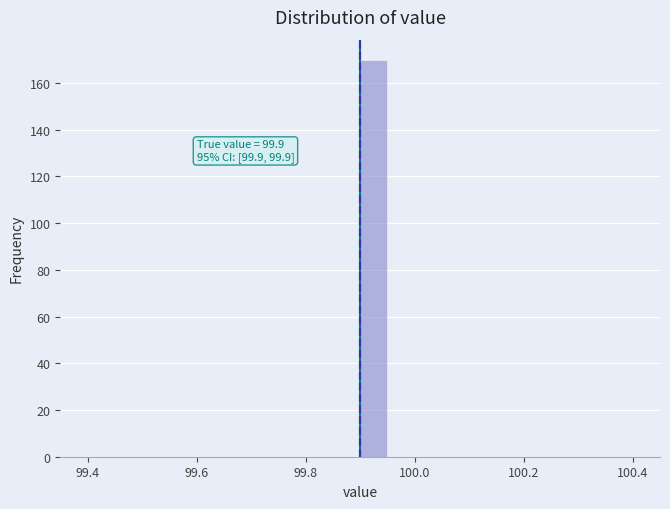

Around what value on the x-axis is the tallest bar? Give the approximate position of its centre, as read against the axis.

99.92